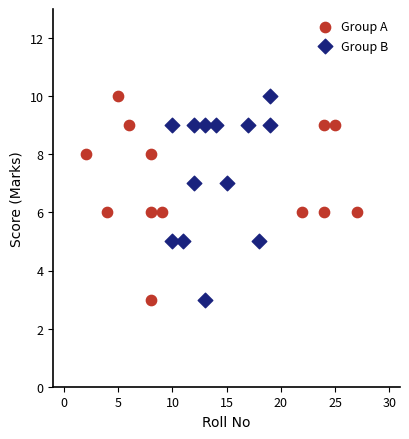

What are all the series names shown in the legend?

Group A, Group B